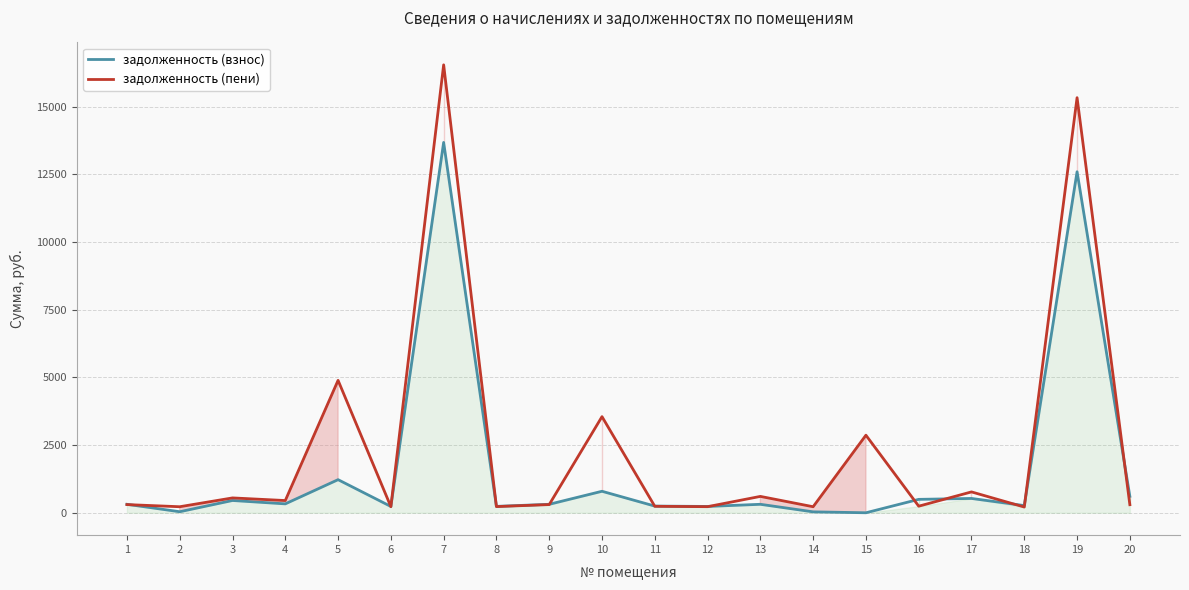

Where is the first local minimum for задолженность (пени)?

2